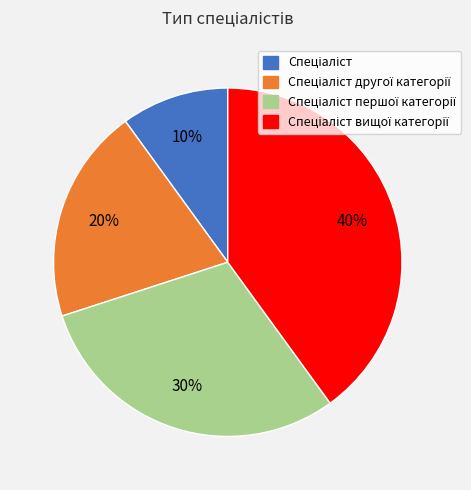

Is there any slice that represents more than half of the pie?

No